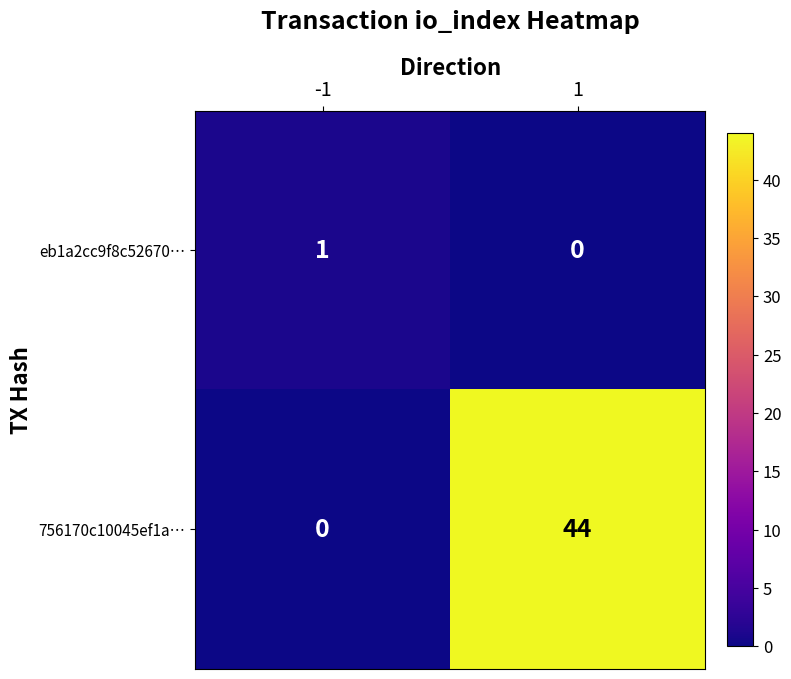

Rank the series by their maximum value, from lowest to highest.

eb1a2cc9f8c52670…, 756170c10045ef1a…